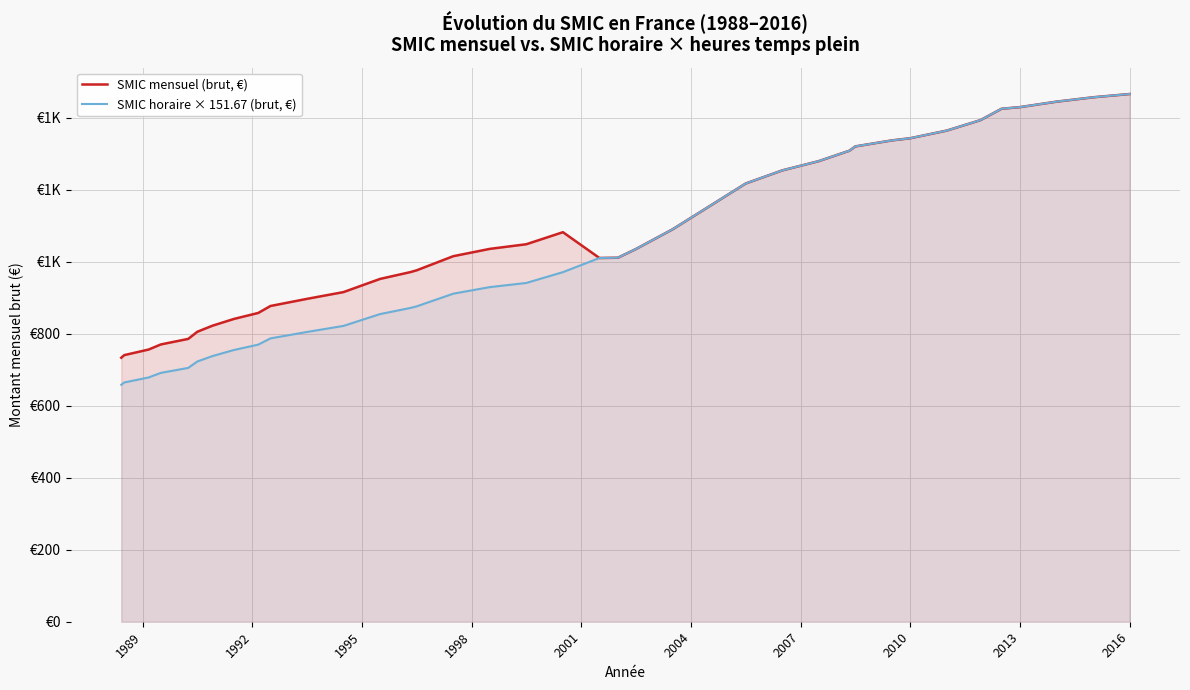

What is the value of the SMIC mensuel (brut, €) point at the 27th from the left?

1280.1